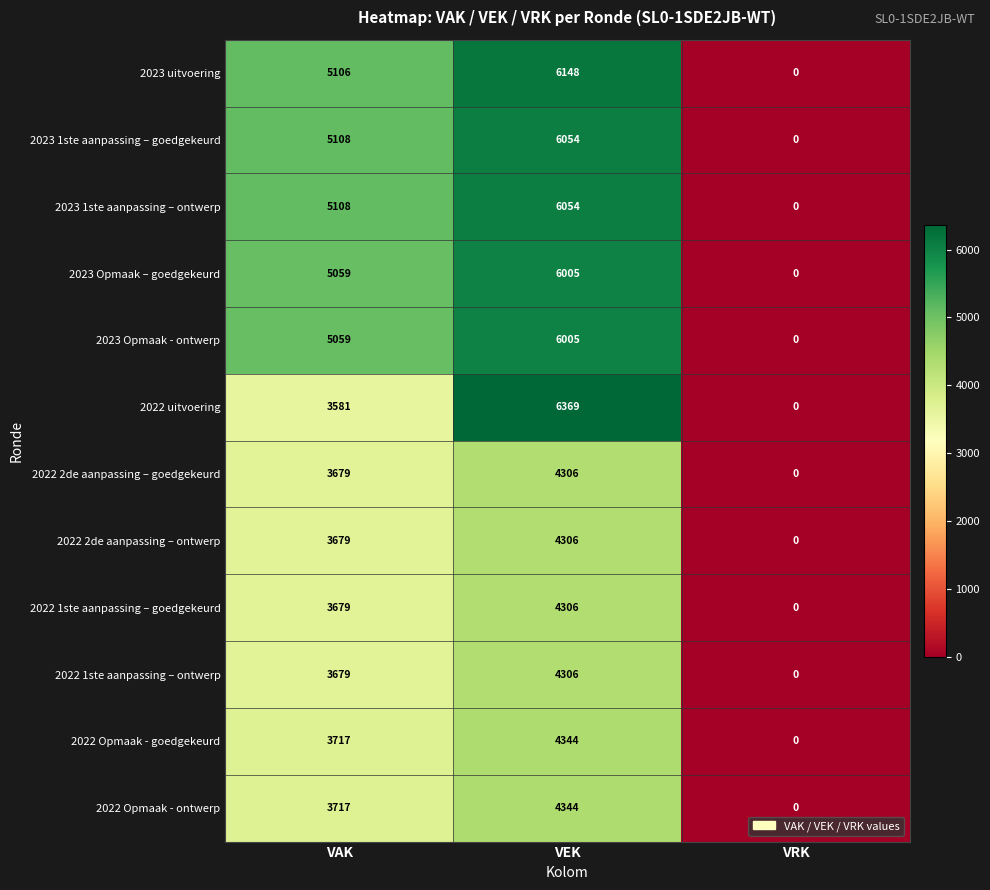

What is the difference between the 2022 2de aanpassing – goedgekeurd values at VRK and VEK?

4306